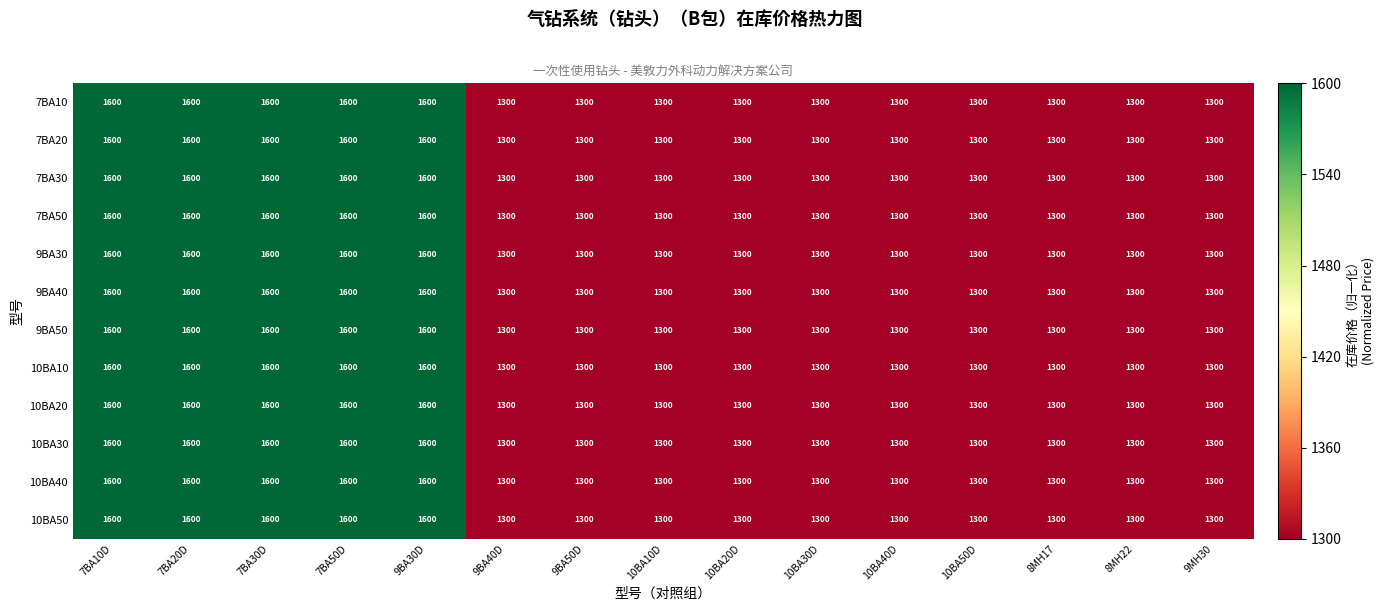

What is the sum of all 7BA30 values?

21000